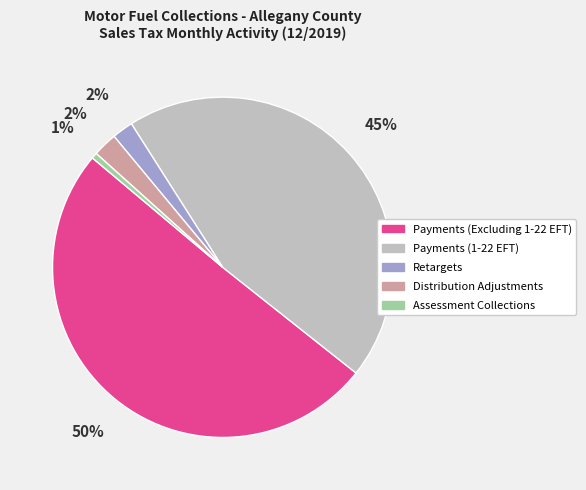

Combined, do Assessment Collections and Payments (1-22 EFT) account for over 50%?

No